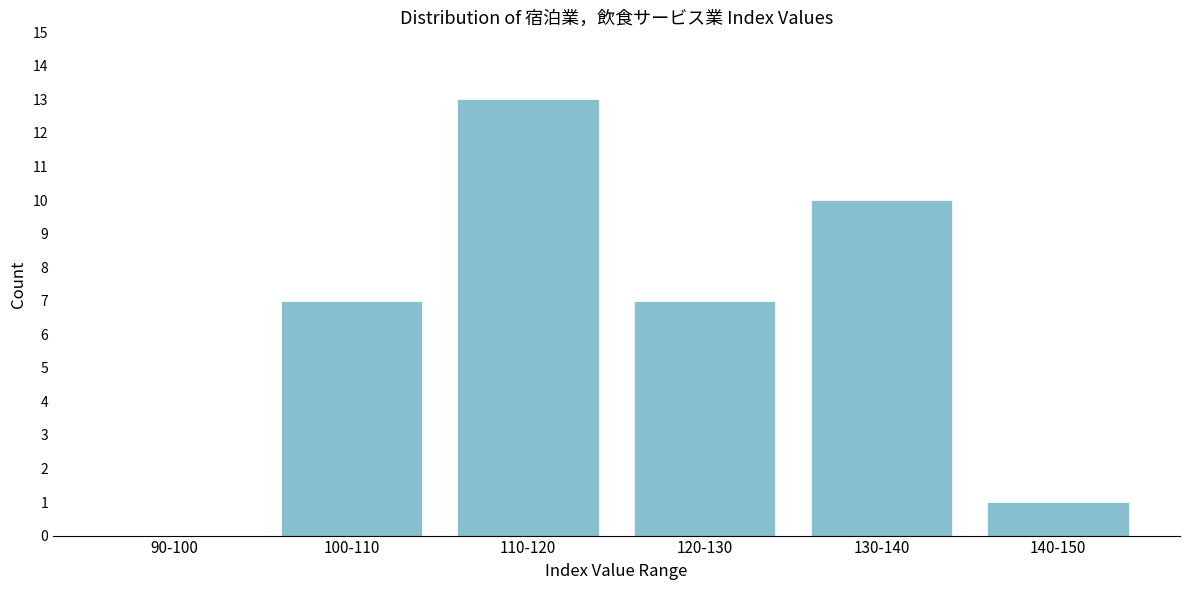

Reading left to right, extract all data points from this chart.

90-100=0	100-110=7	110-120=13	120-130=7	130-140=10	140-150=1